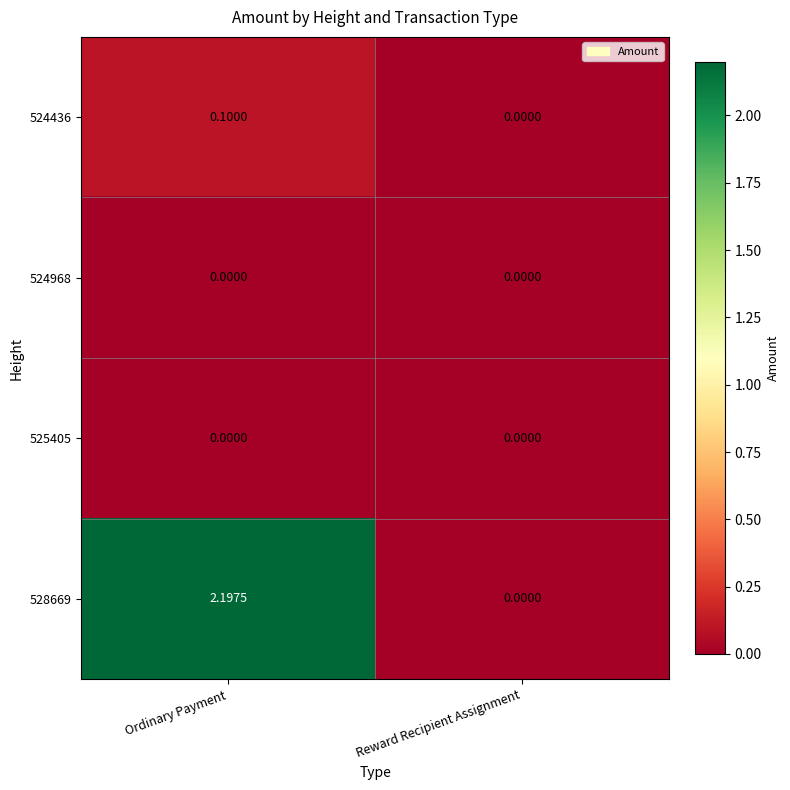

At which category does the chart reach its peak across all series?

Ordinary Payment